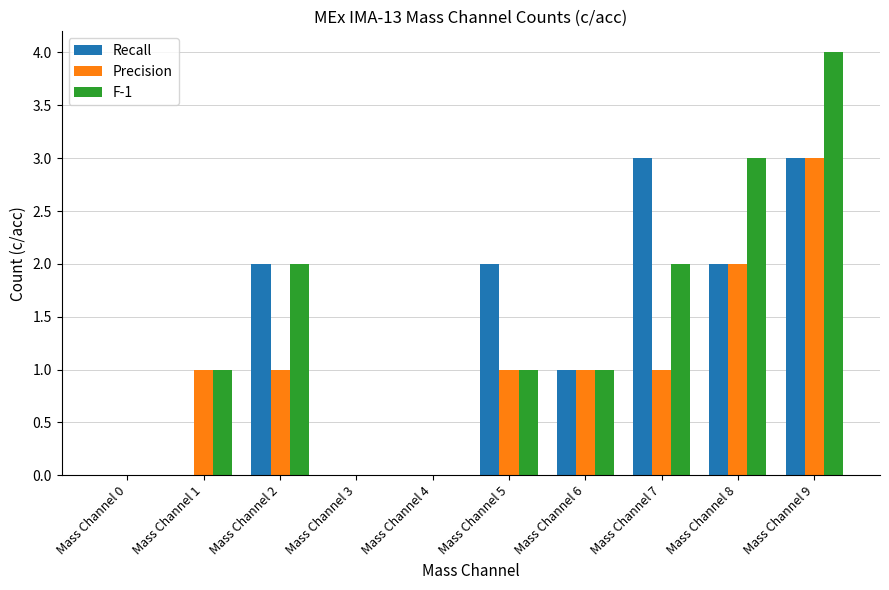

The value of Recall at Mass Channel 4 is 0. True or false?

True